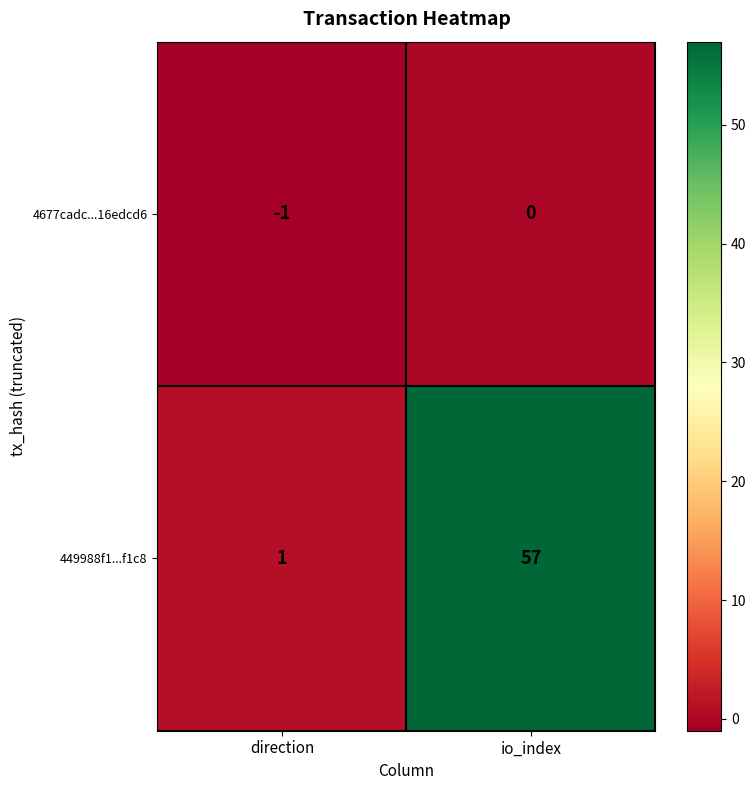

What is the sum of the 449988f1...f1c8 values at direction and io_index?

58